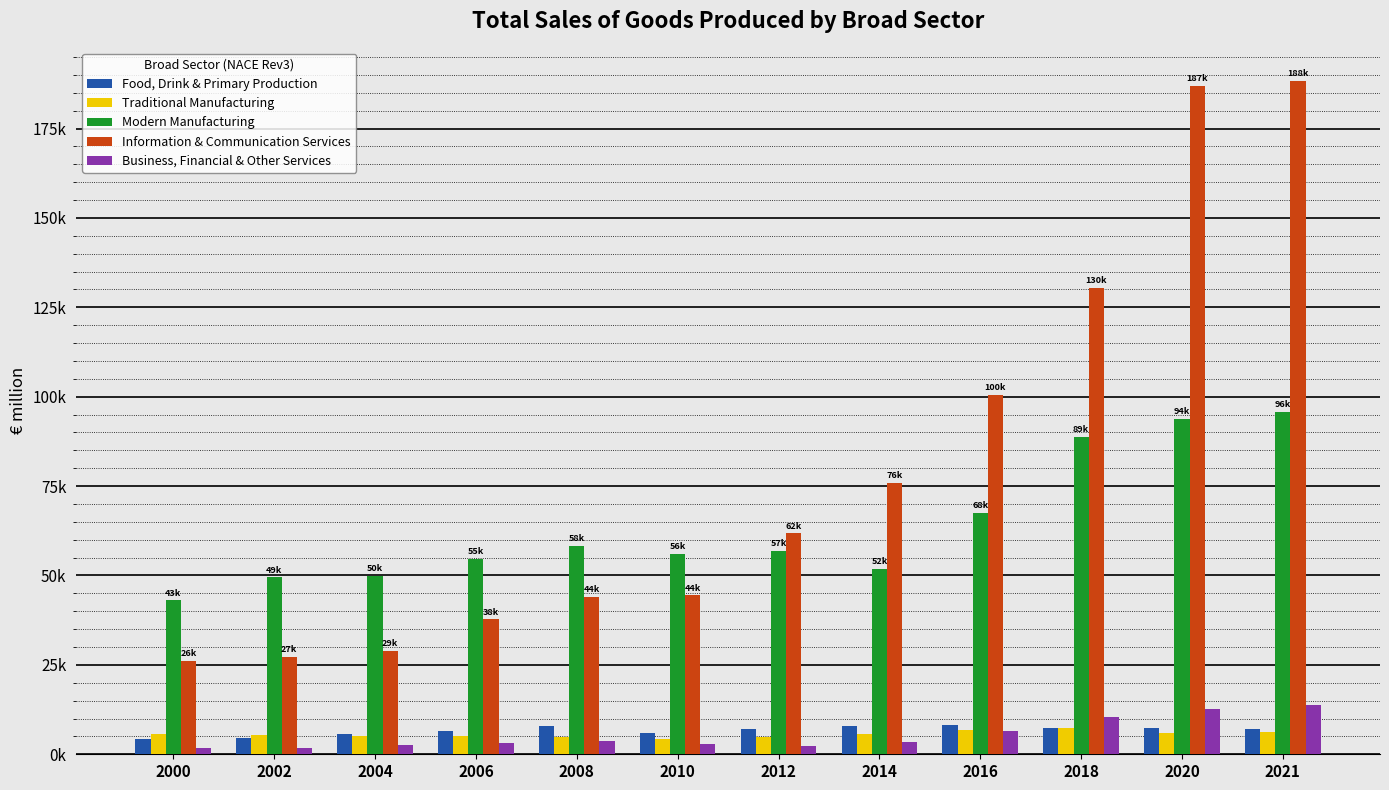

Is it true that Business, Financial & Other Services equals 1638.0 at 2012?

False